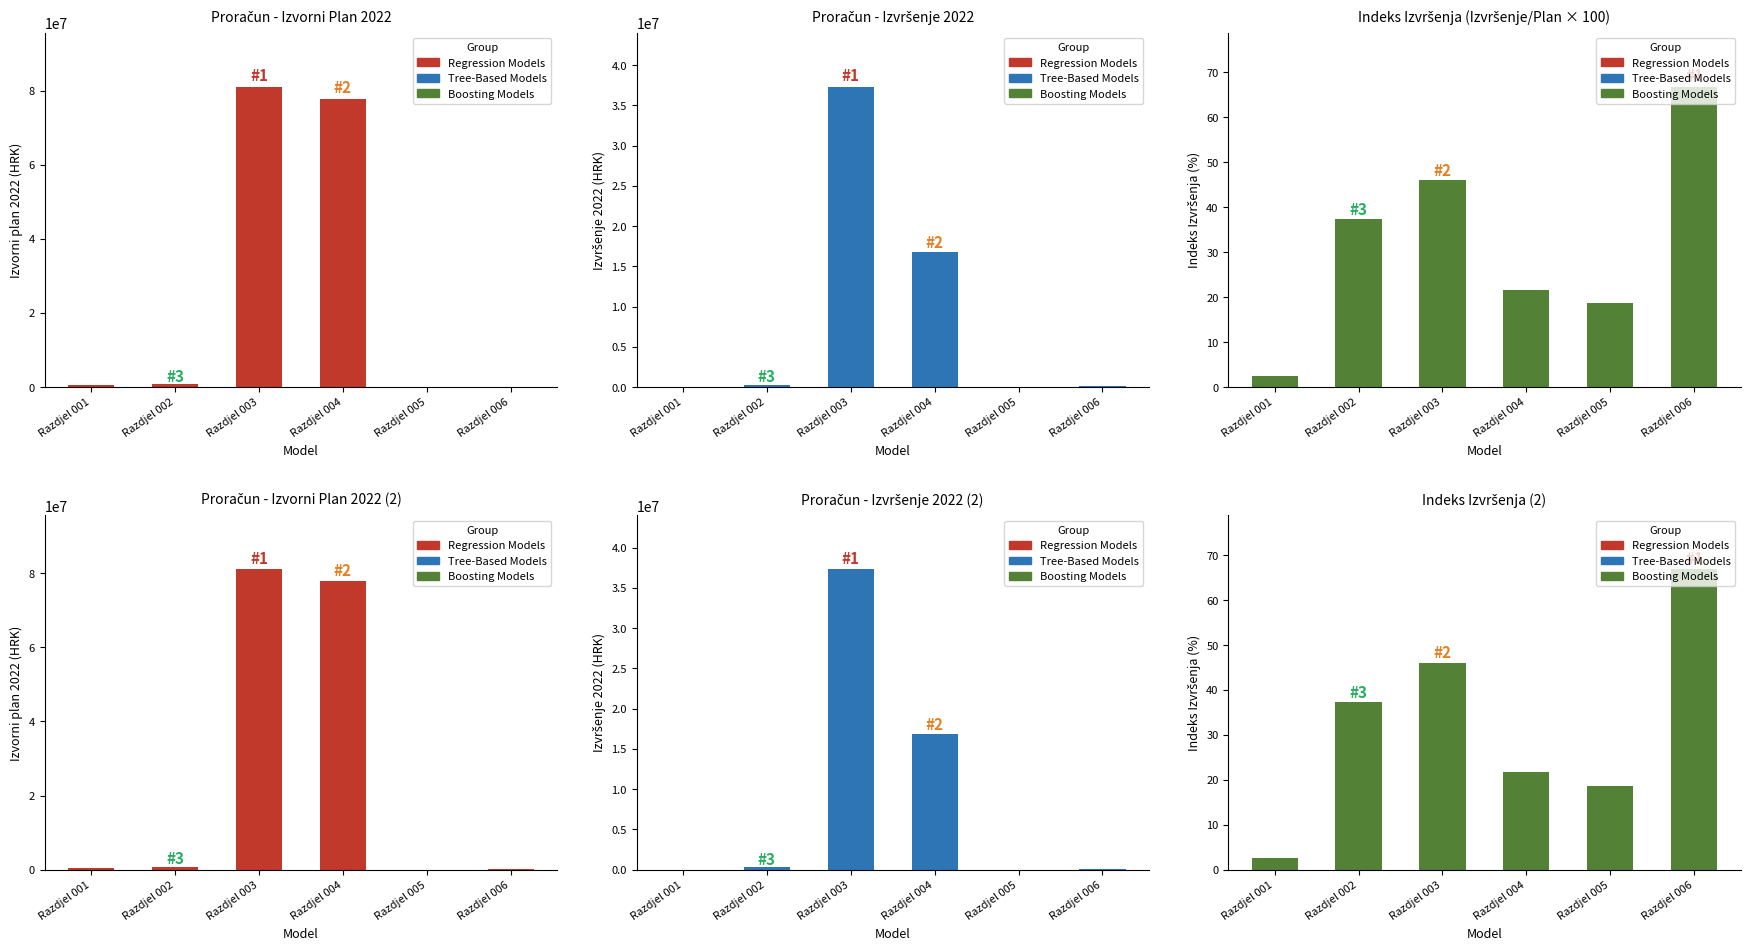

Reading right to left, what are all the values shown in this chart?

Regression Models: Razdjel 006=115000.0	Razdjel 005=19200.0	Razdjel 004=77786172.0	Razdjel 003=81051659.0	Razdjel 002=821729.0	Razdjel 001=521400.0
Tree-Based Models: Razdjel 006=76862.5	Razdjel 005=3577.5	Razdjel 004=16823225.7	Razdjel 003=37318728.2	Razdjel 002=307186.7	Razdjel 001=13302.7
Boosting Models: Razdjel 006=66.8	Razdjel 005=18.6	Razdjel 004=21.6	Razdjel 003=46.0	Razdjel 002=37.4	Razdjel 001=2.5